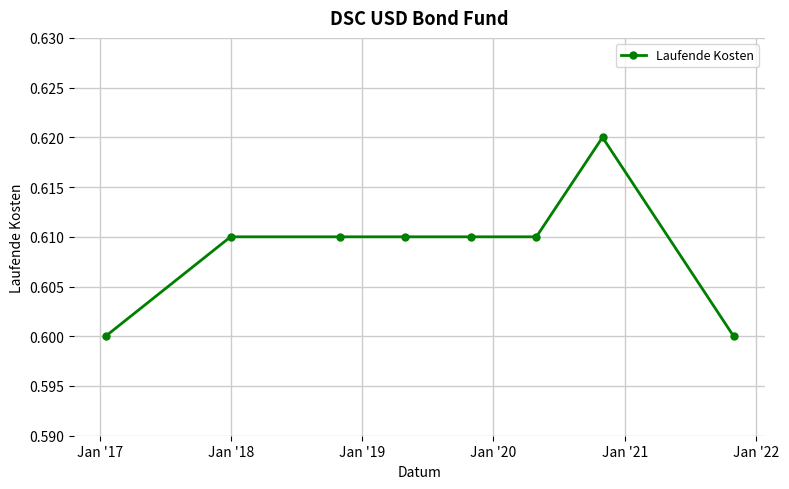

What is the sum of all values?

4.9